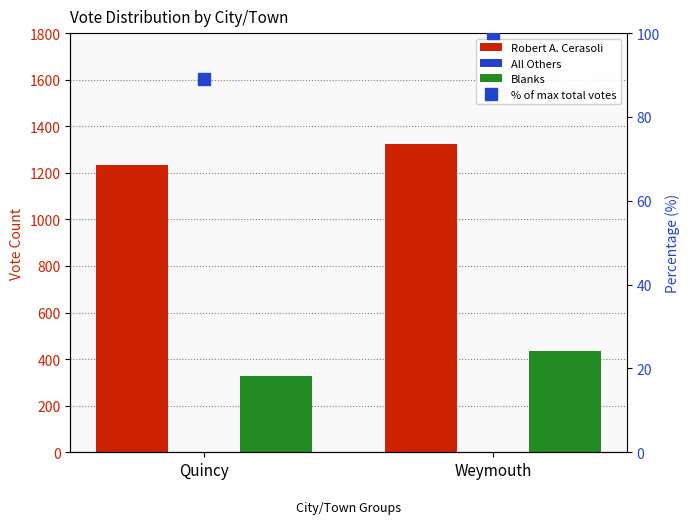

Which series has the widest spread of values?

Blanks